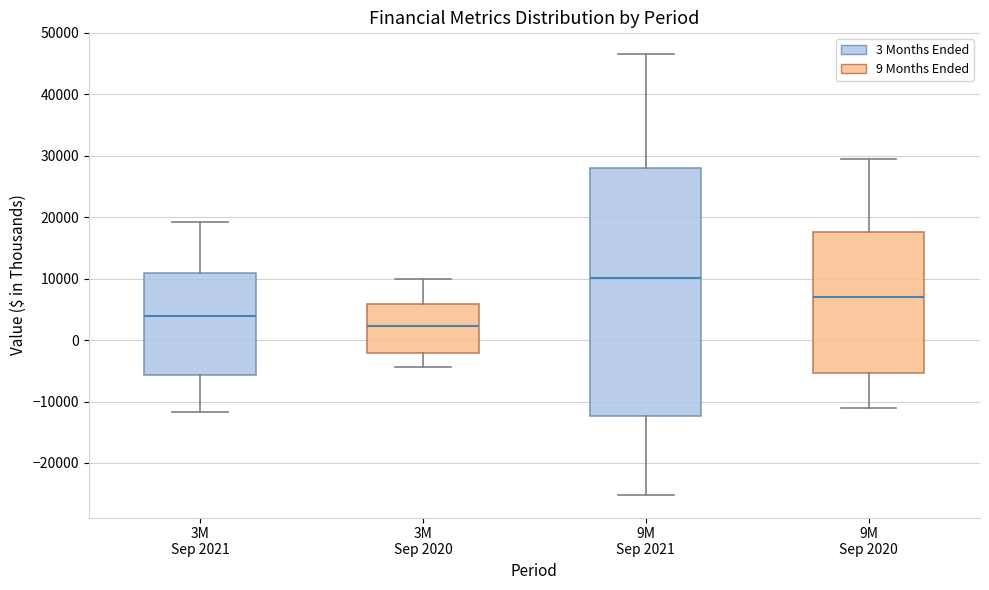

Which box has the lowest median line?

3M Sep 2020